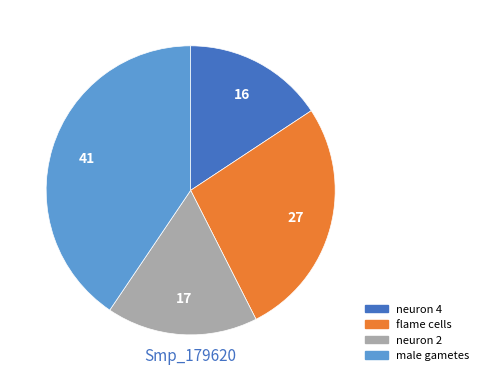

Count the number of slices in the pie.

4